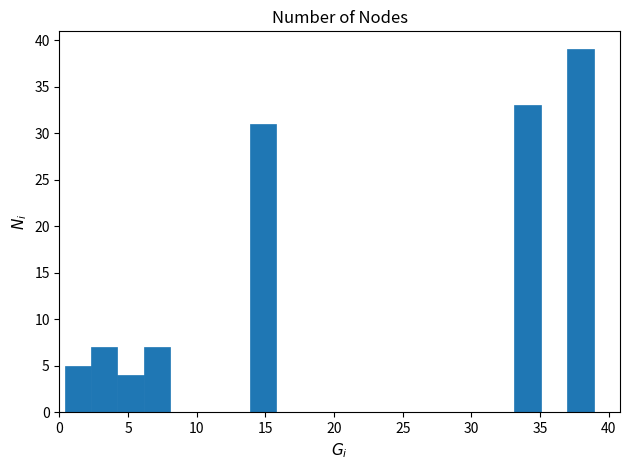

Read against the x-axis, roughly where is the centre of the tallest bar?

38.0